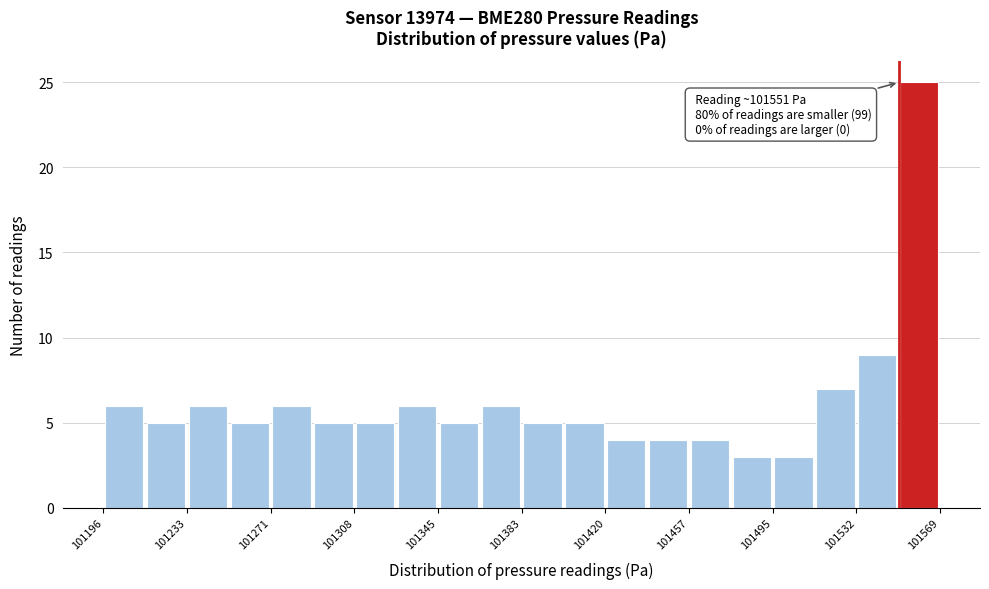

Read against the x-axis, roughly where is the centre of the tallest bar?

101560